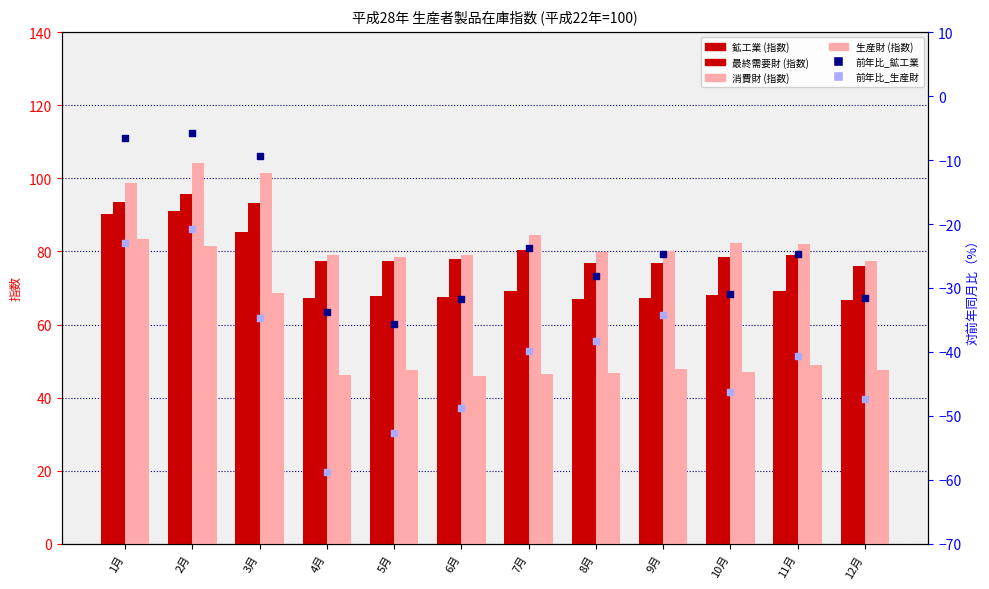

Which series has the largest total across all categories?

消費財